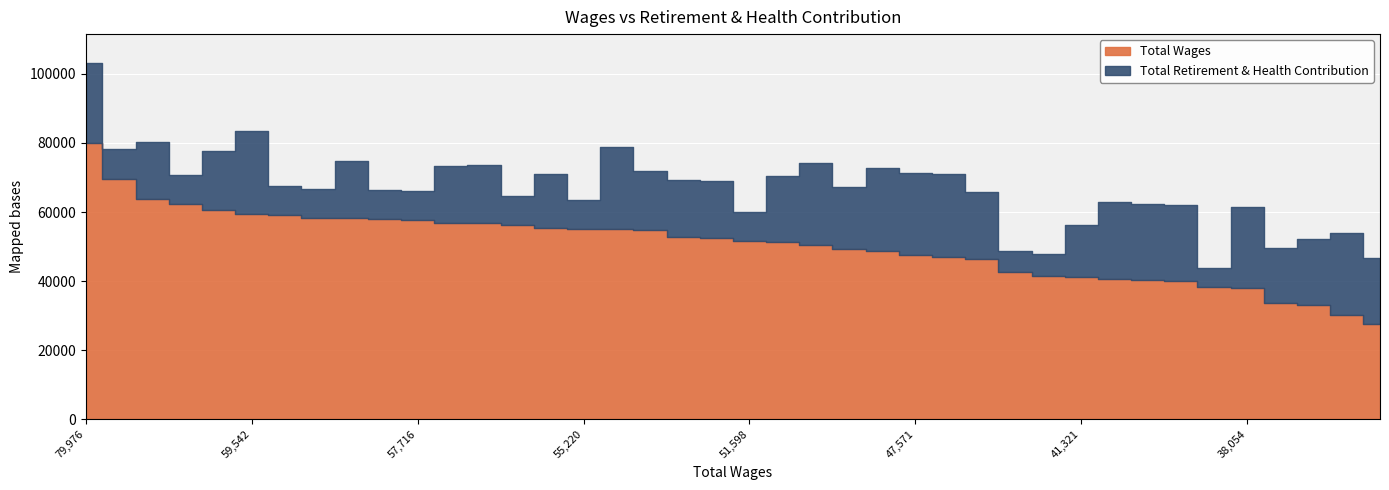

How many values in the Total Retirement & Health Contribution series exceed 16858?

19